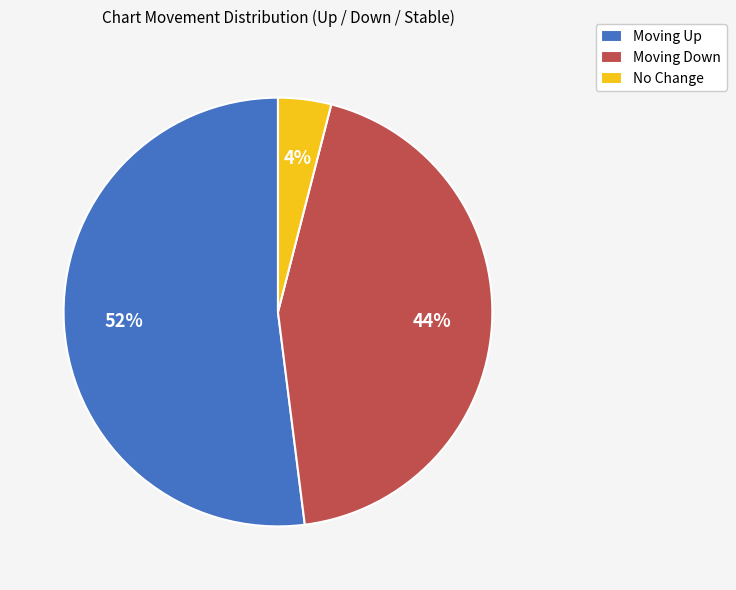

How many segments does this pie chart have?

3